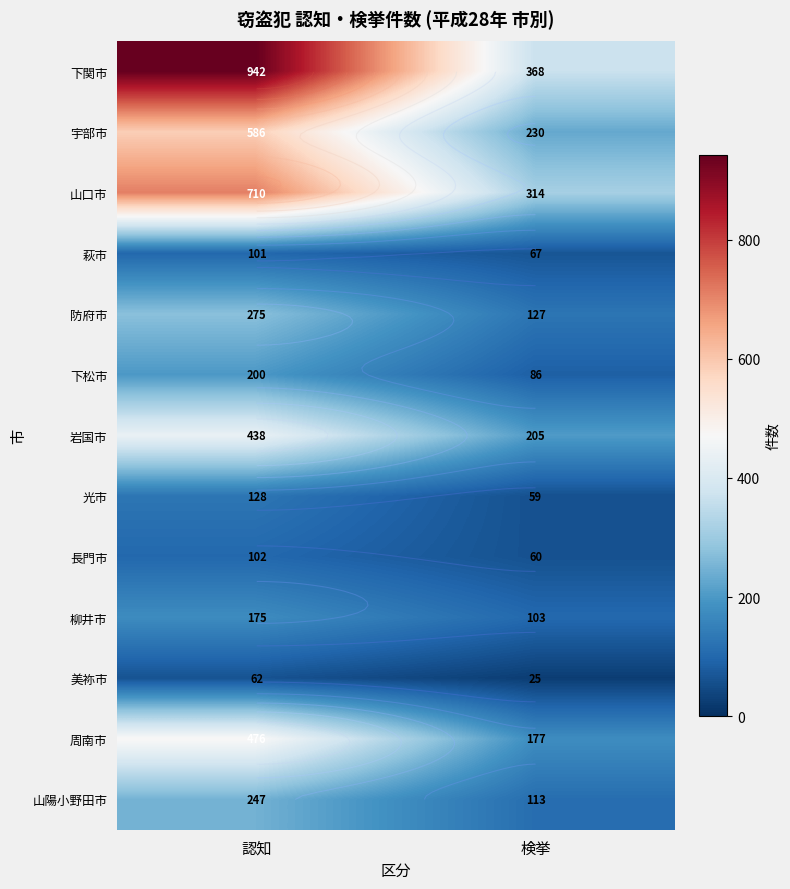

What is the spread (max minus min) of values at 認知?

880